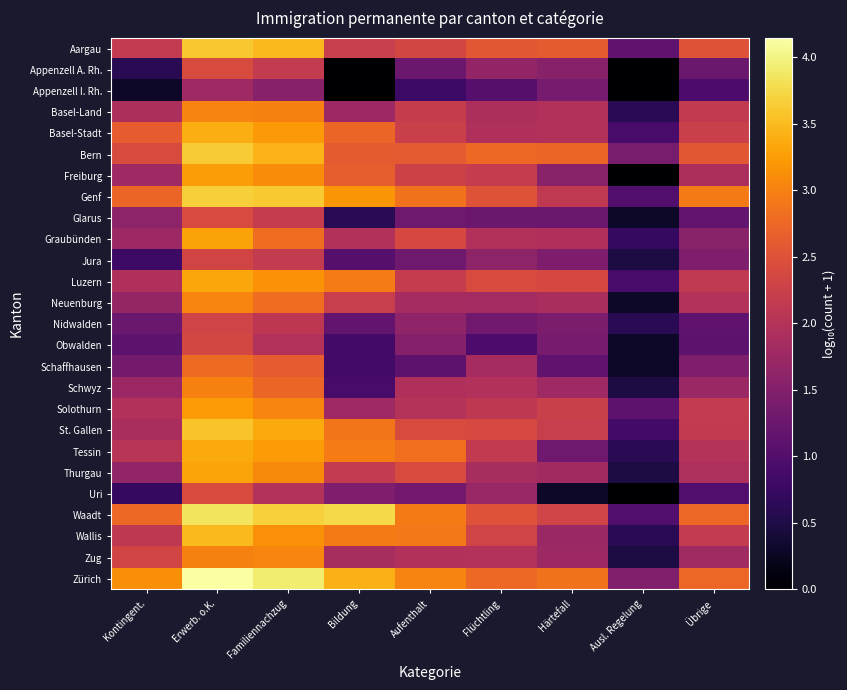

How many categories are shown in the chart?

9